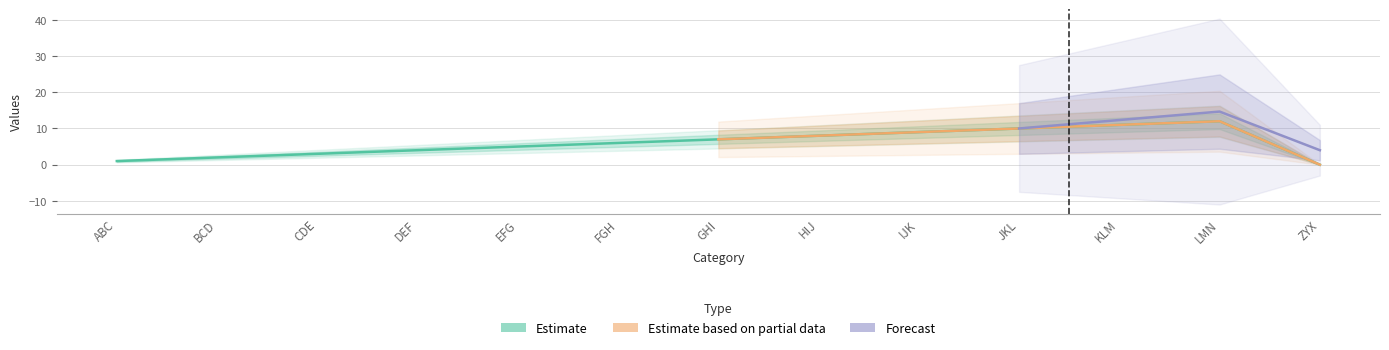

Which series has the largest range (max minus min)?

Estimate